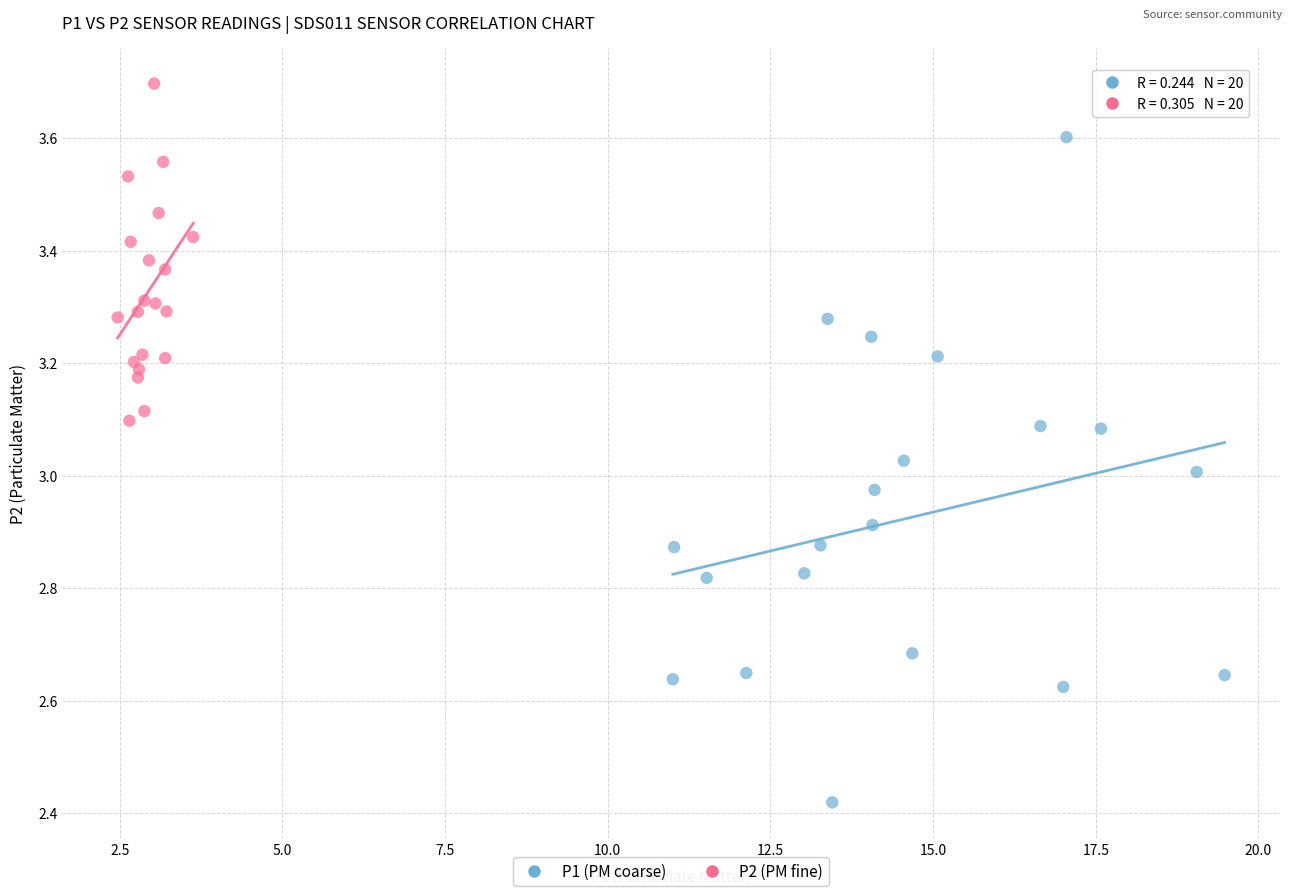

Which series has the widest spread of Y values?

P1 (PM coarse)